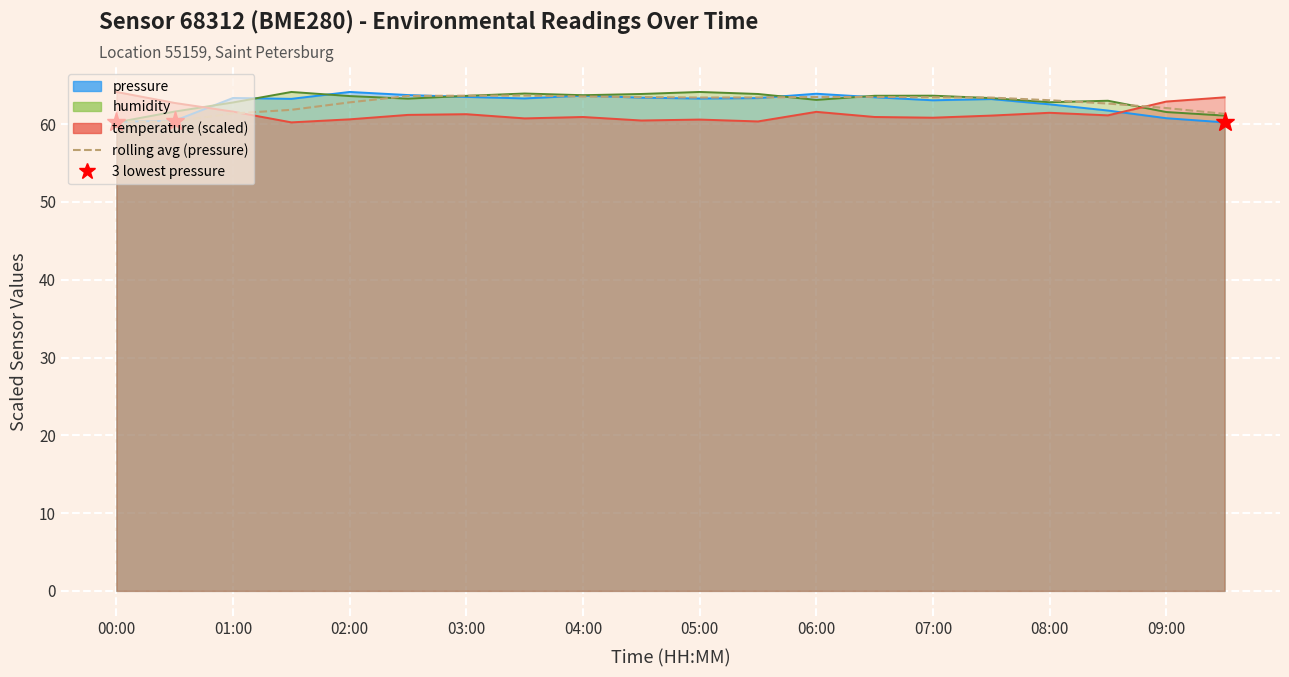

How many values are below 63?

8